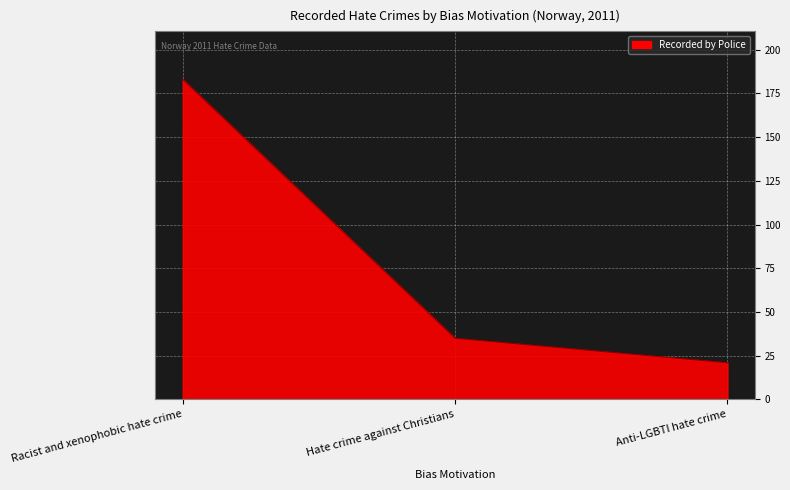

True or false: the data shows 183 at Racist and xenophobic hate crime.

True